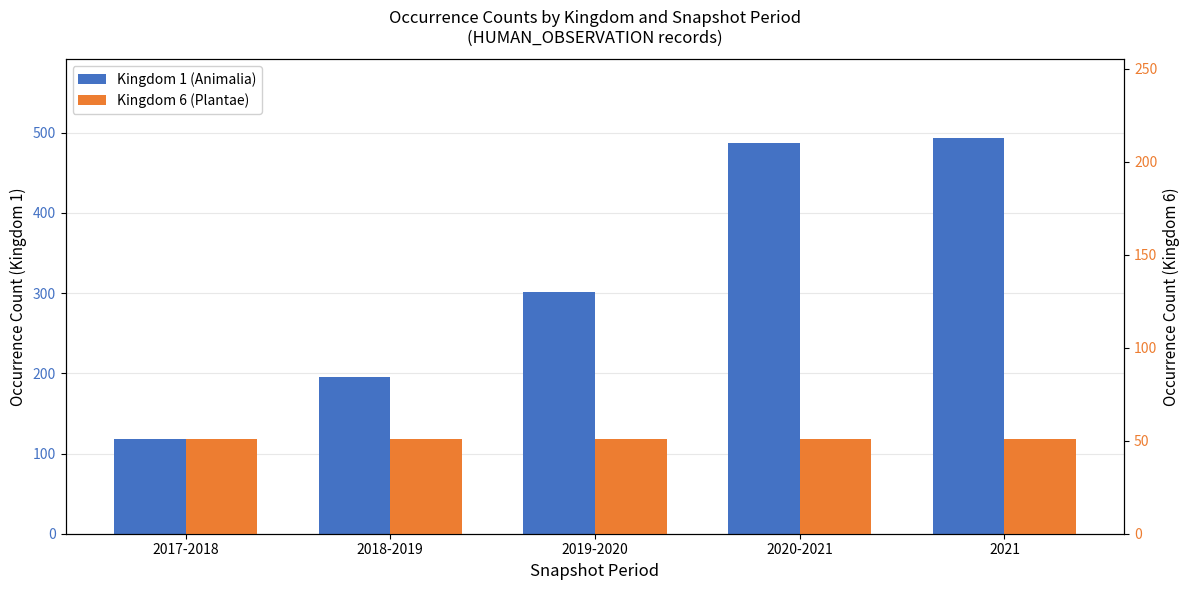

What is the sum of the Kingdom 6 (Plantae) values at 2020-2021 and 2018-2019?

102